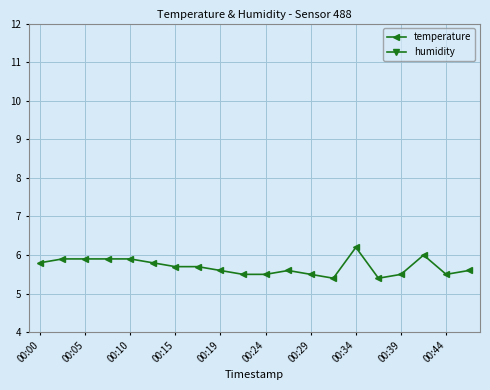

Rank the series by their average value, from highest to lowest.

humidity, temperature